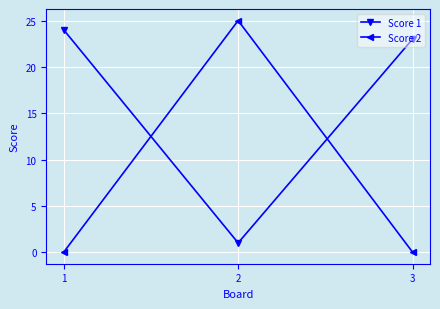

Which series has the largest total across all categories?

Score 1